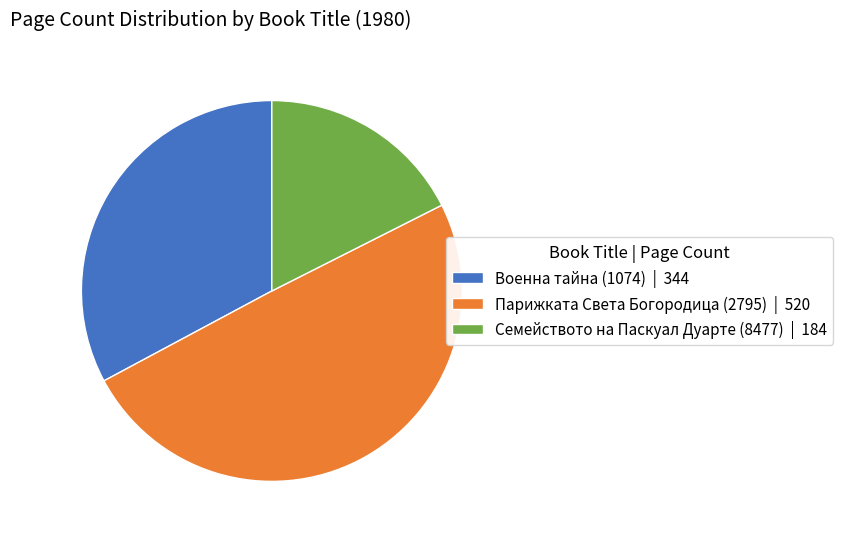

True or false: Парижката Света Богородица (2795) accounts for 36% of the total.

False